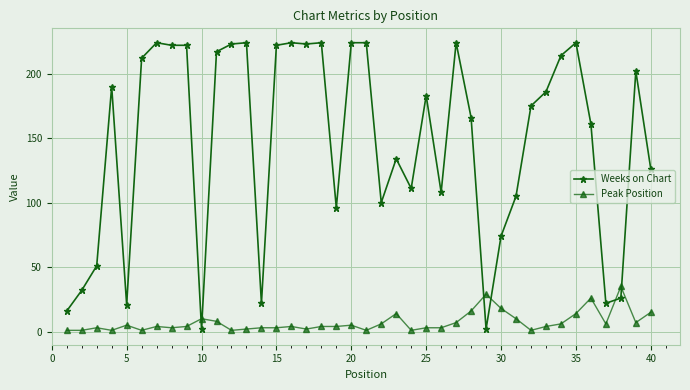

What is the value of the Peak Position point at the 32nd from the left?

1